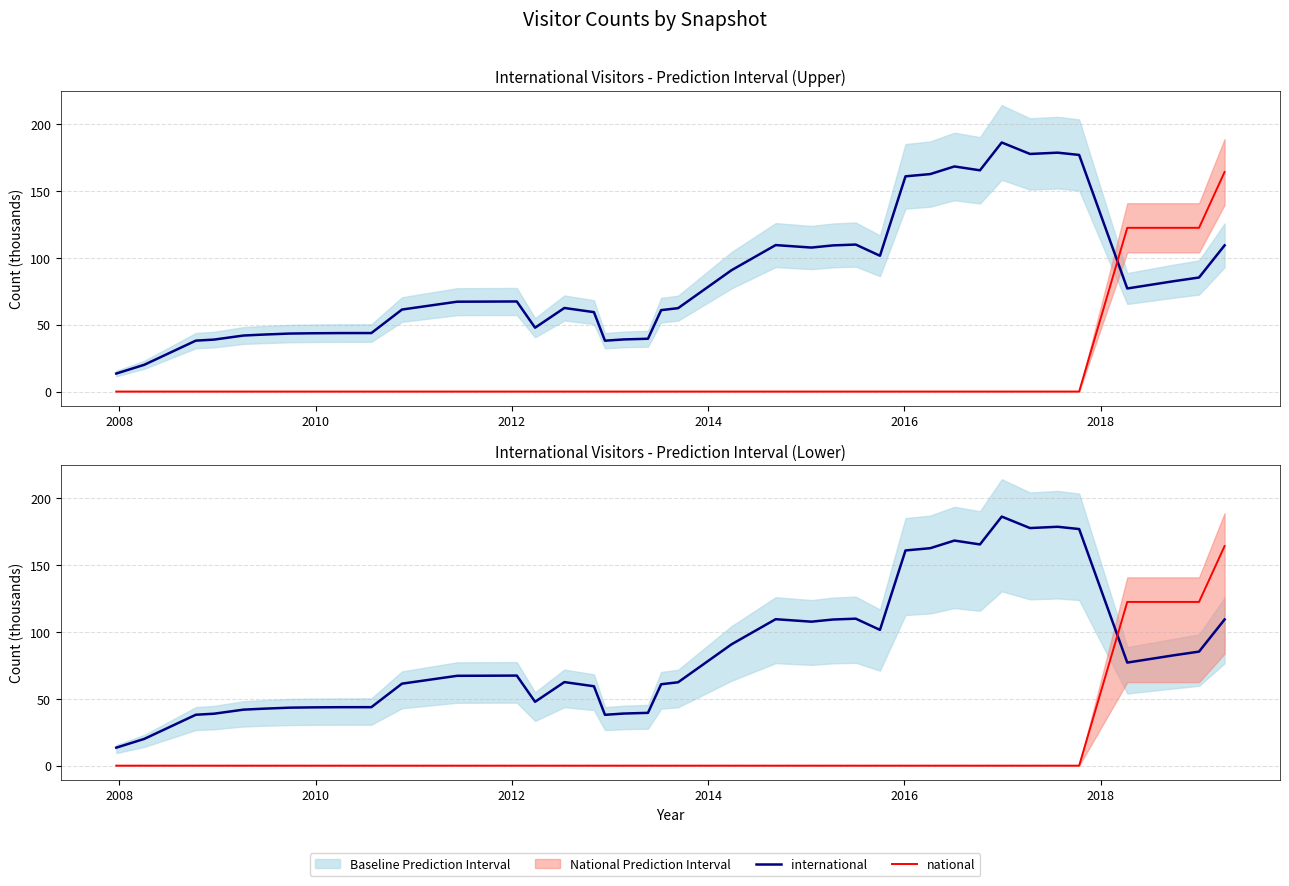

How many data points in national are above 0?

4